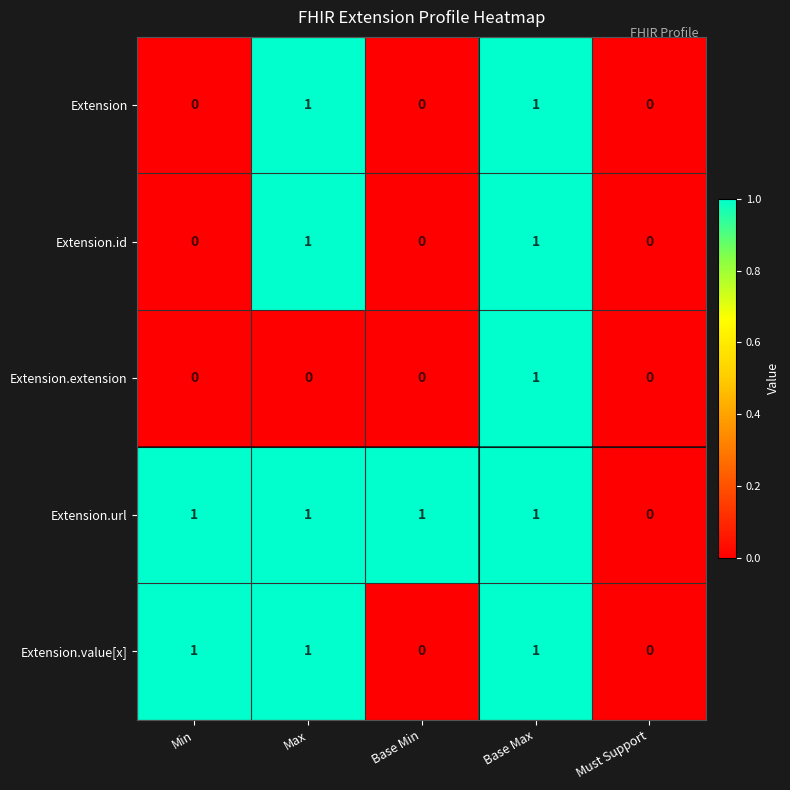

What is the sum of all Extension.value[x] values?

3